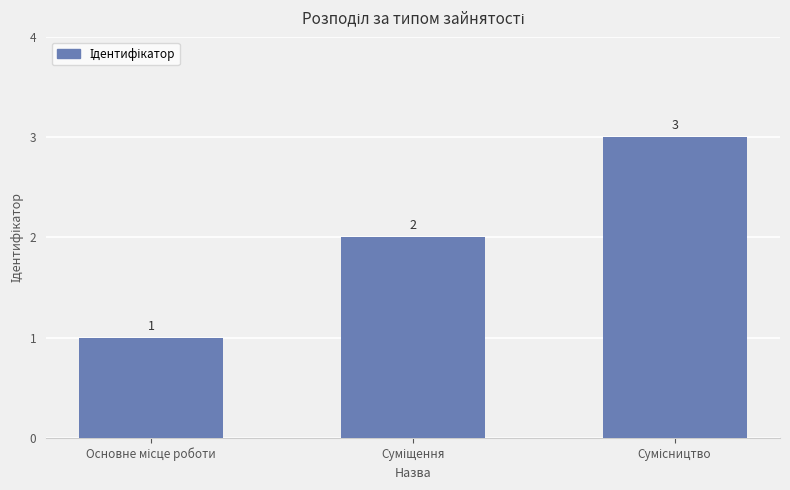

Count the values in the range 1 to 3.

3